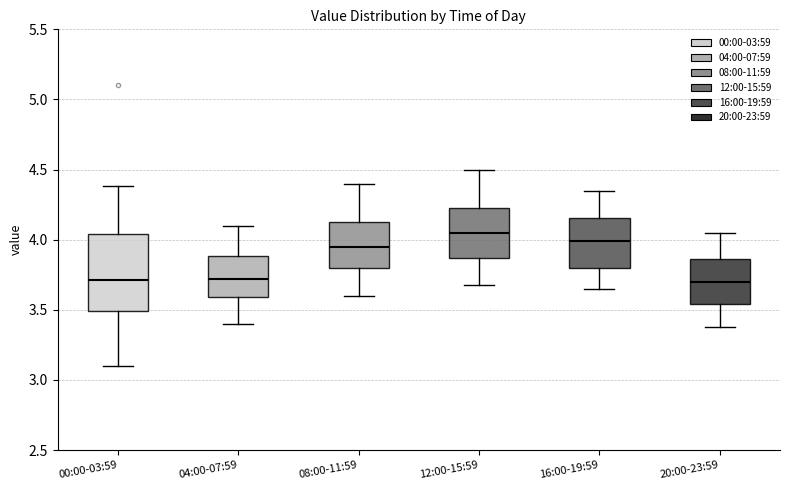

Comparing the boxes themselves (not the whiskers), which one is the tallest?

00:00-03:59